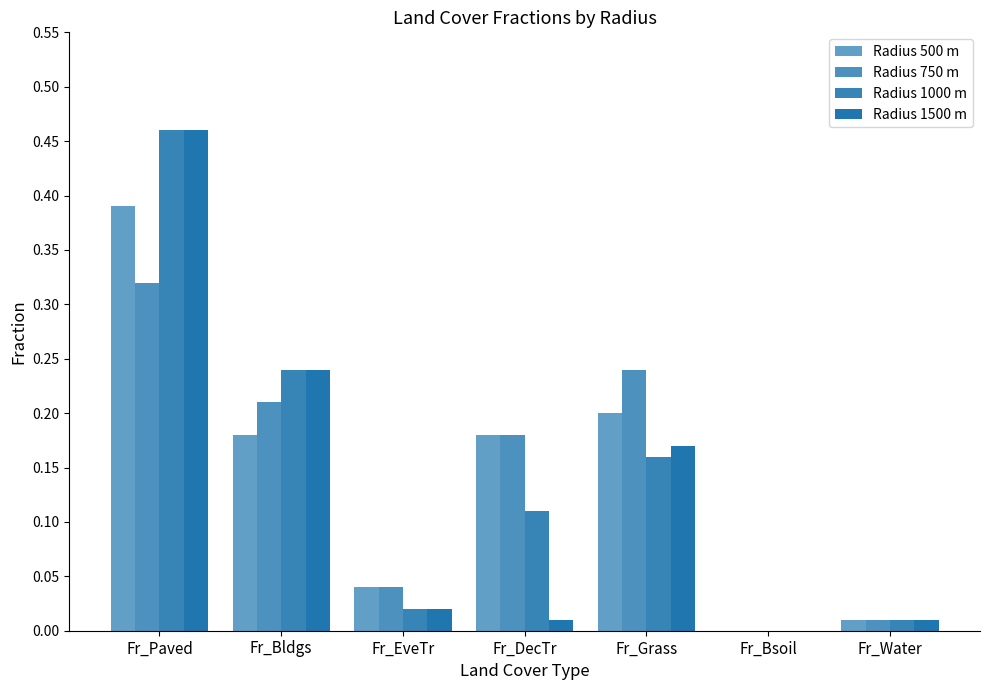

Does the chart contain stacked bars?

No